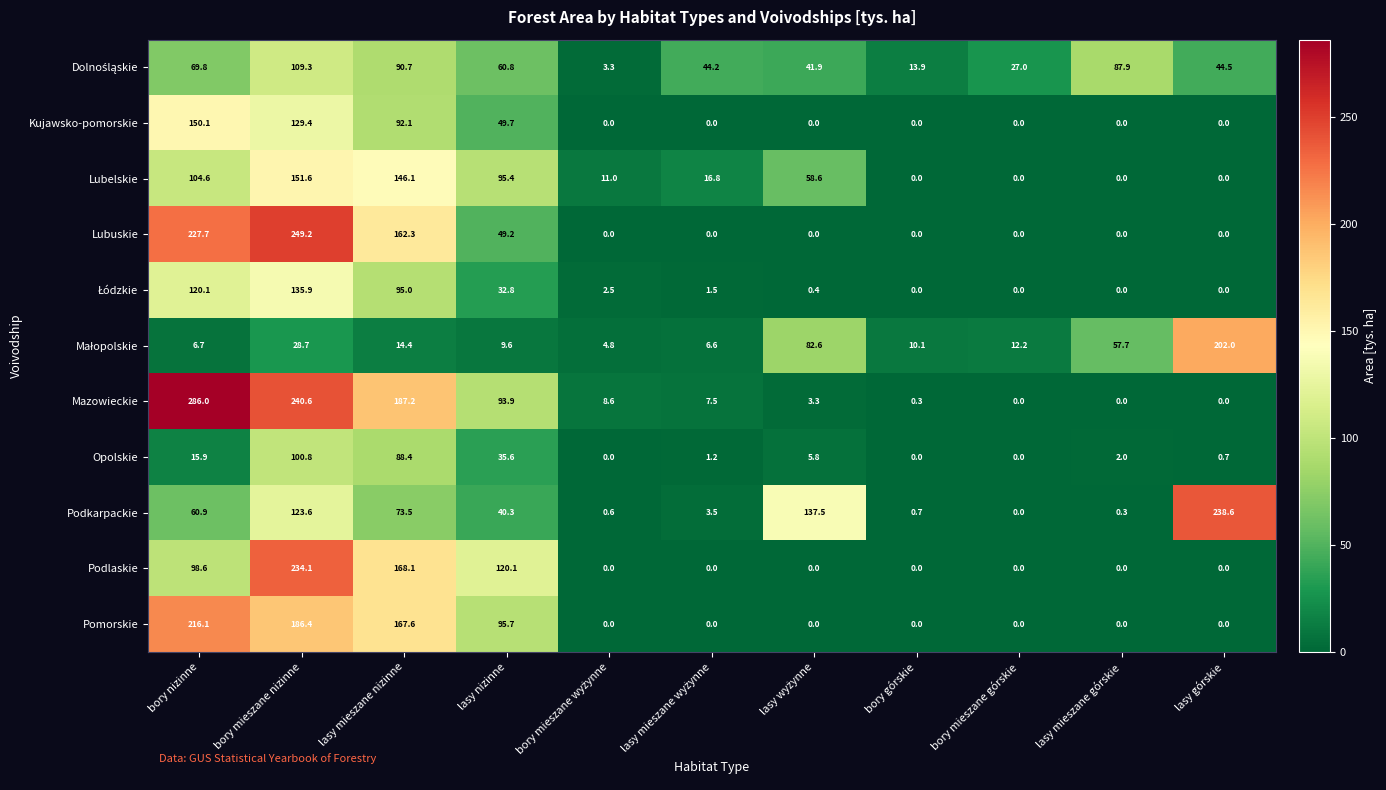

True or false: Lubelskie has a value of -53.4 at bory górskie.

False